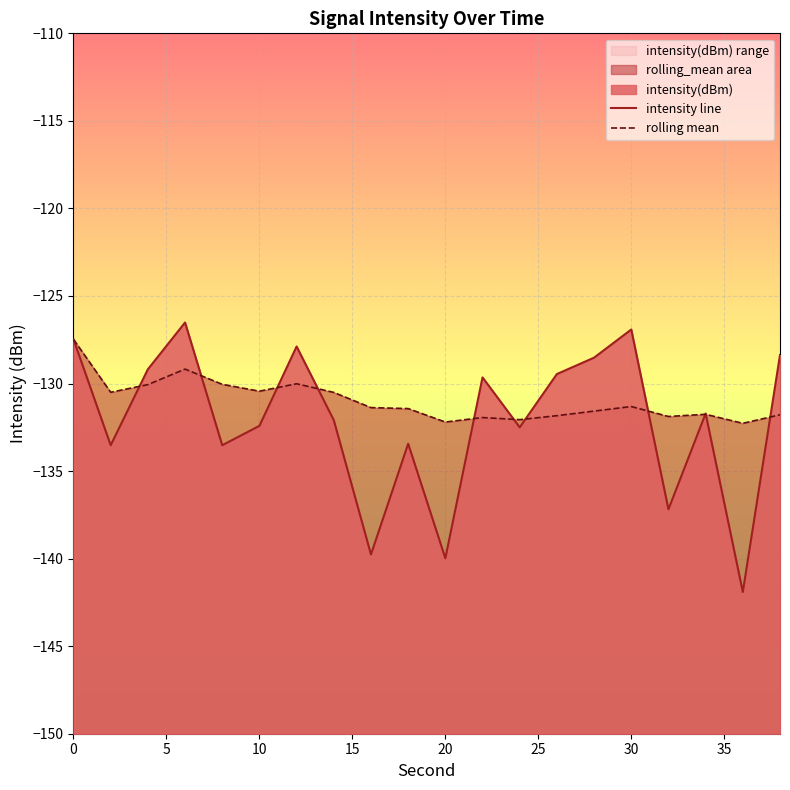

Which series changed the most between 40 and 15?

intensity line